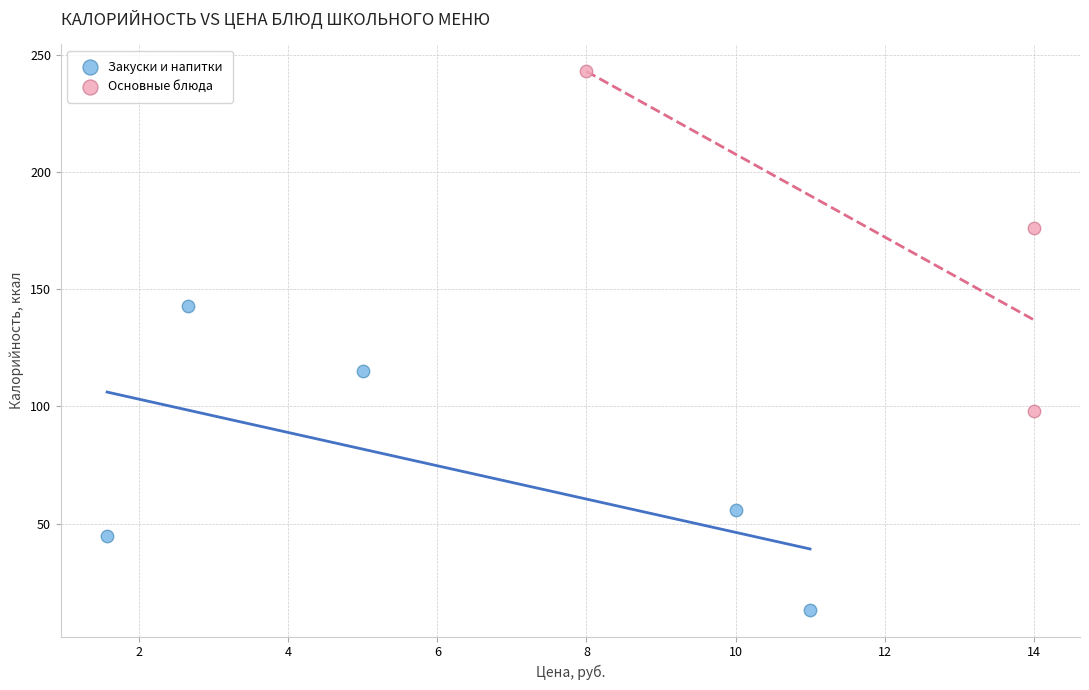

Which series contains the highest Y value?

Основные блюда